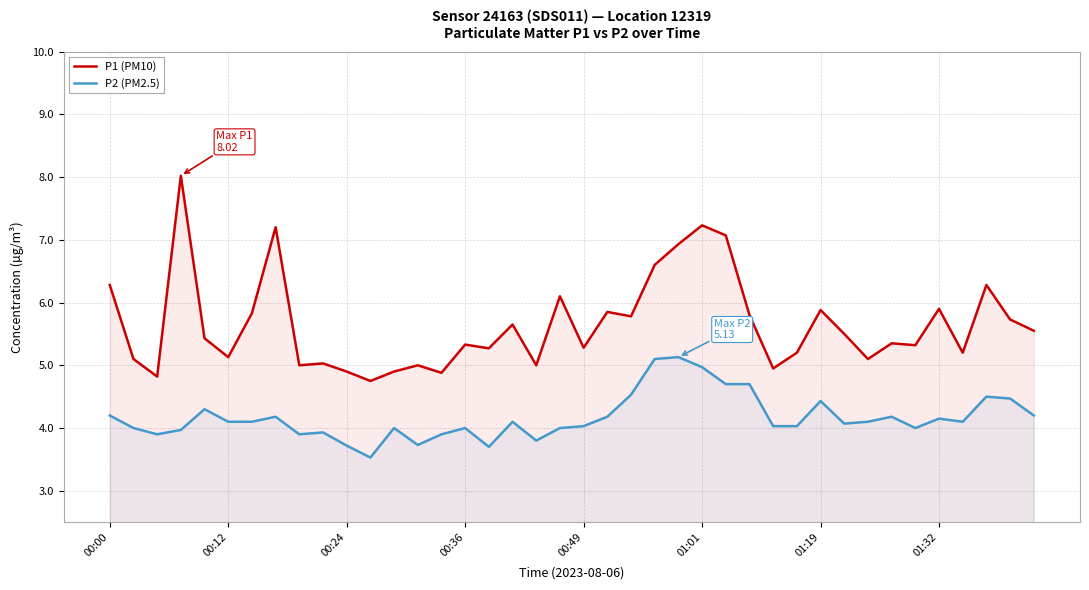

The P2 (PM2.5) series shows 4.2 at 00:00. True or false?

True